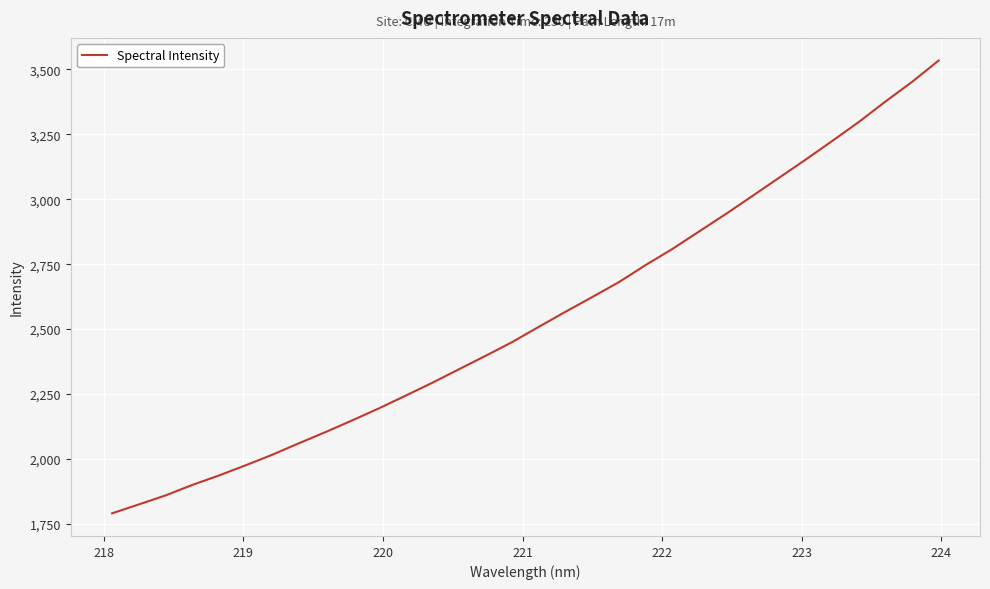

What is the difference between the maximum and minimum values?

1744.3